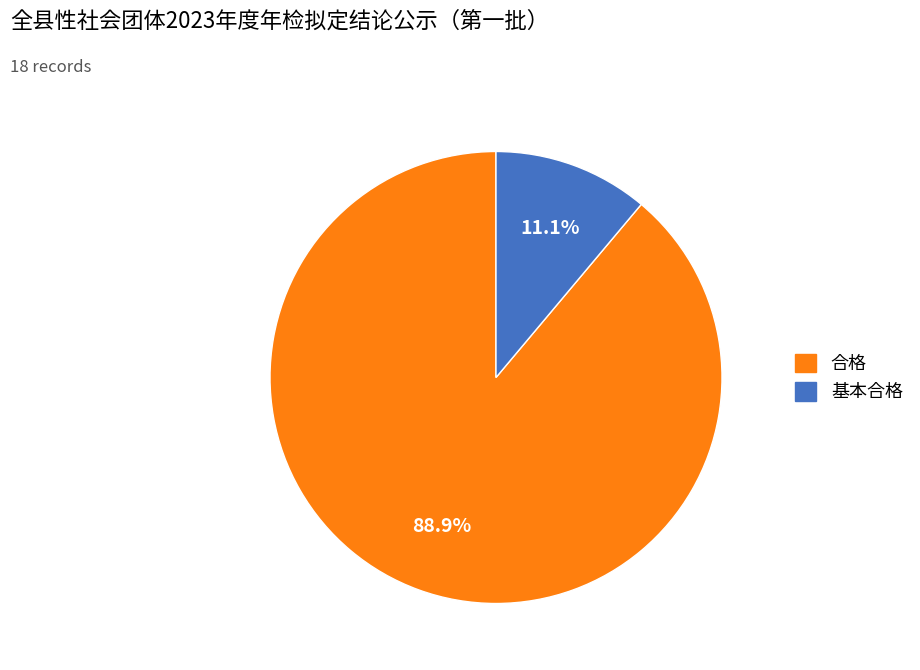

The 合格 slice represents 99% of the pie. True or false?

False